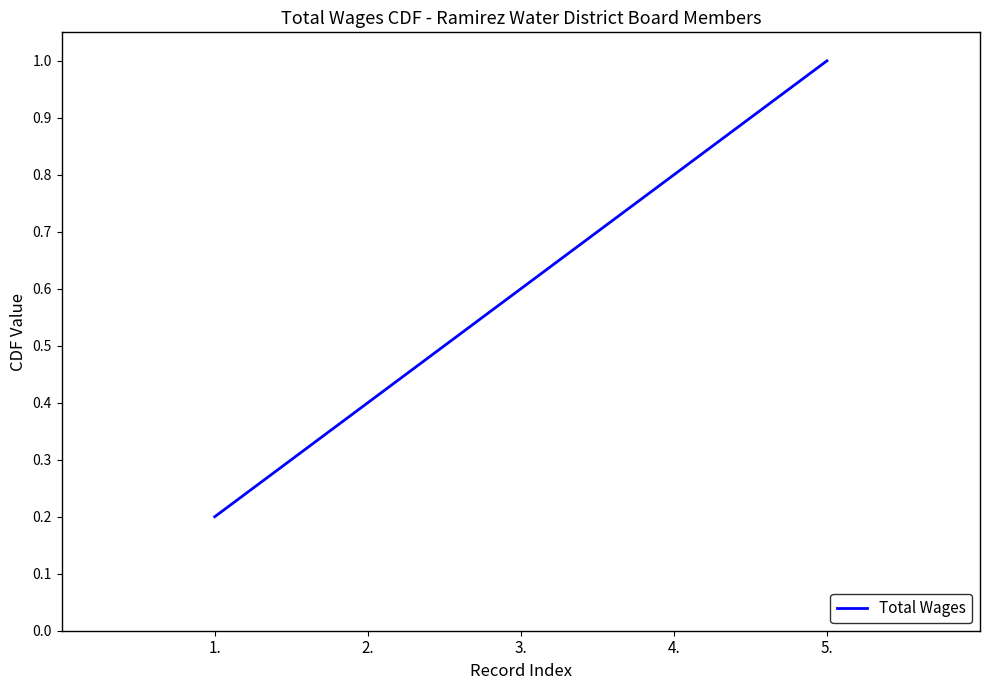

What is the difference between the values at 3. and 1.?

0.4